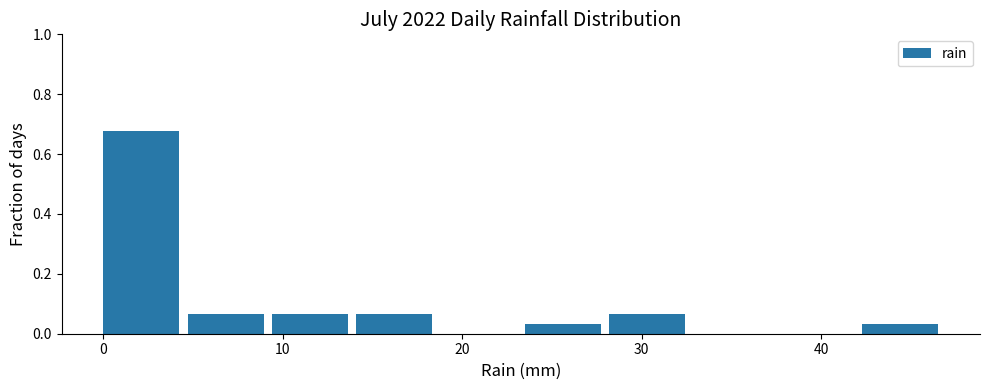

Which range on the x-axis has the tallest bar?

0.0 to 4.7